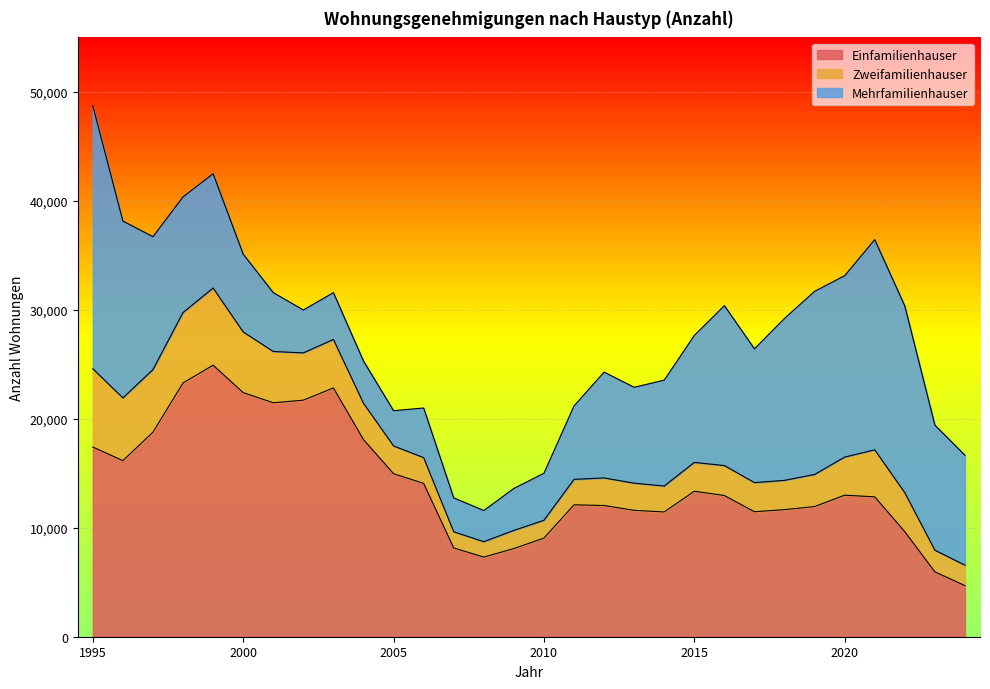

The value of Zweifamilienhauser at 2003 is 4448. True or false?

True